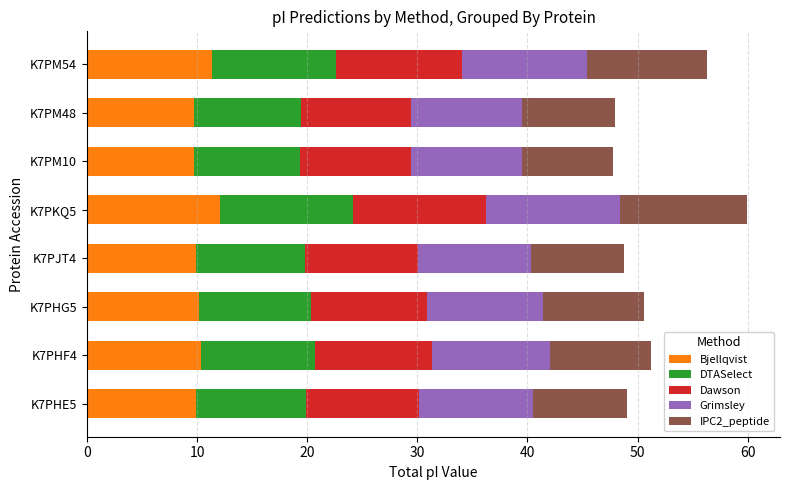

Is it true that Bjellqvist equals 9.7 at K7PM10?

True